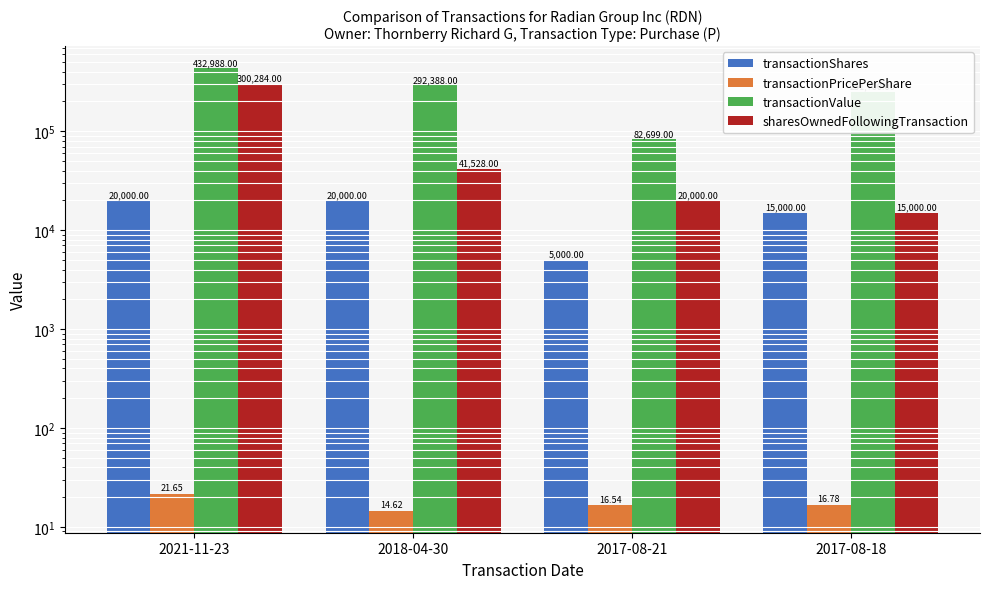

List the series in order of their peak value, lowest first.

transactionPricePerShare, transactionShares, sharesOwnedFollowingTransaction, transactionValue